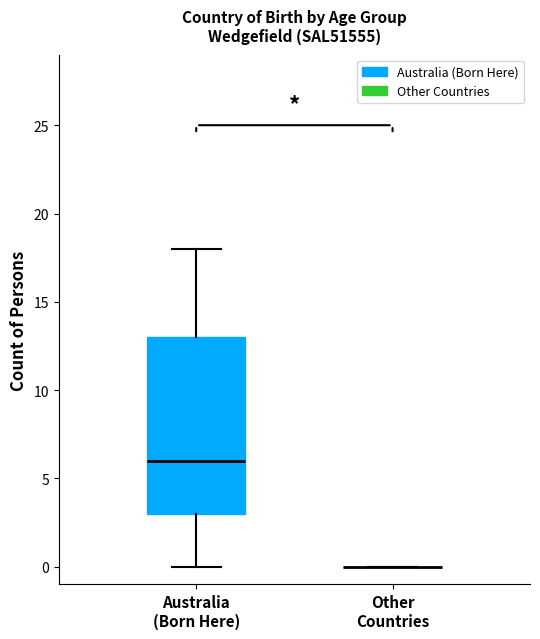

Comparing the boxes themselves (not the whiskers), which one is the tallest?

Australia (Born Here)